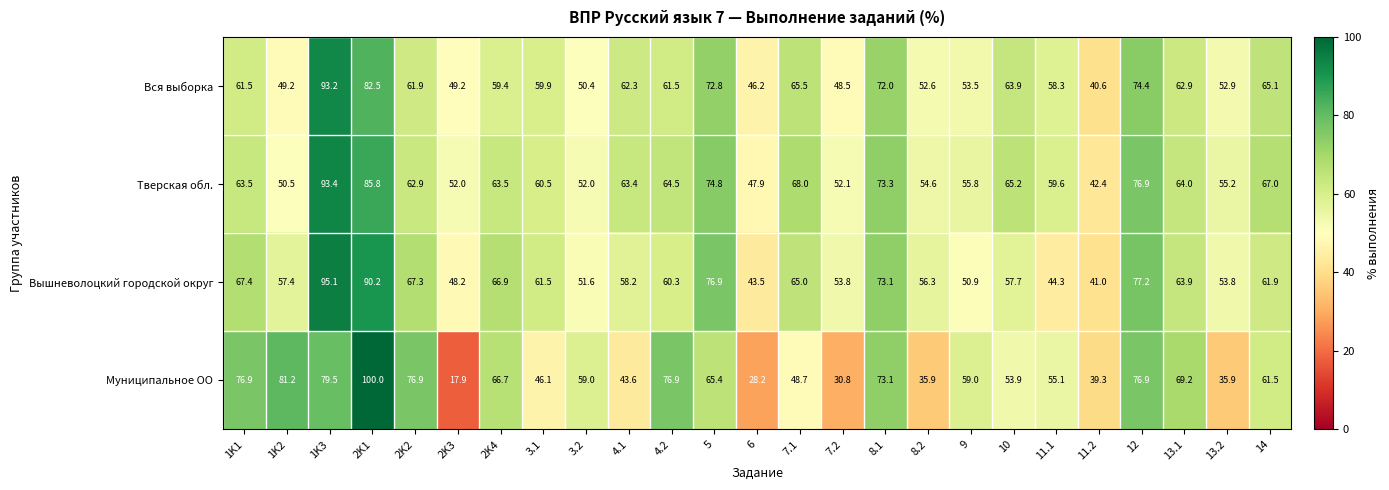

At which label does Вся выборка reach its minimum?

11.2